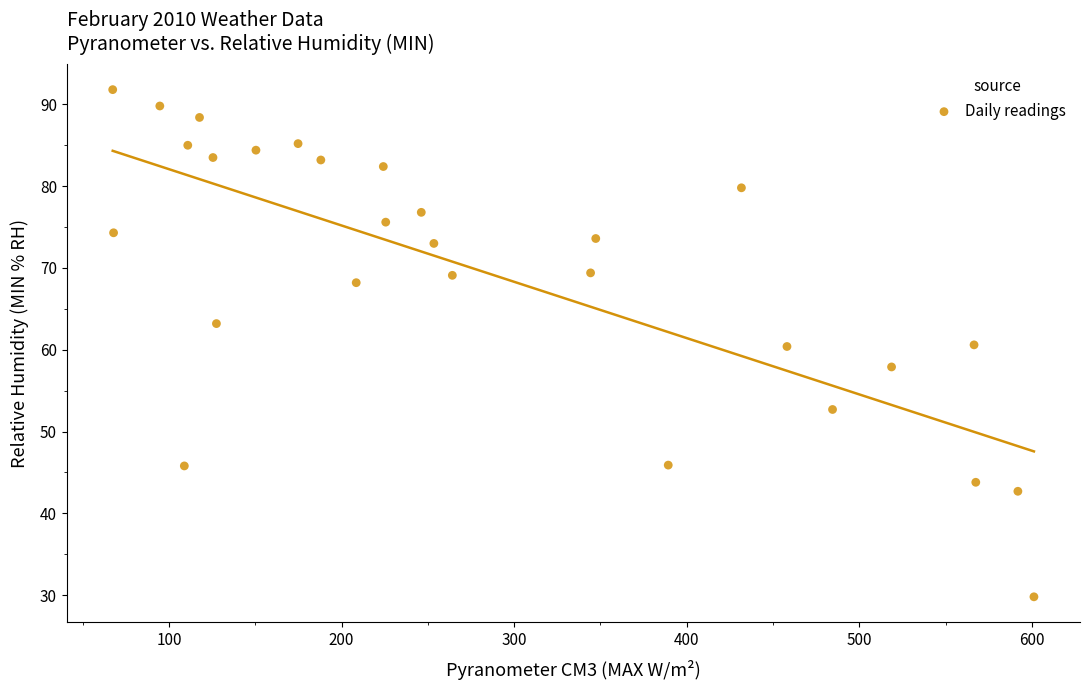

What is the range of Y values (max minus min)?

62.0